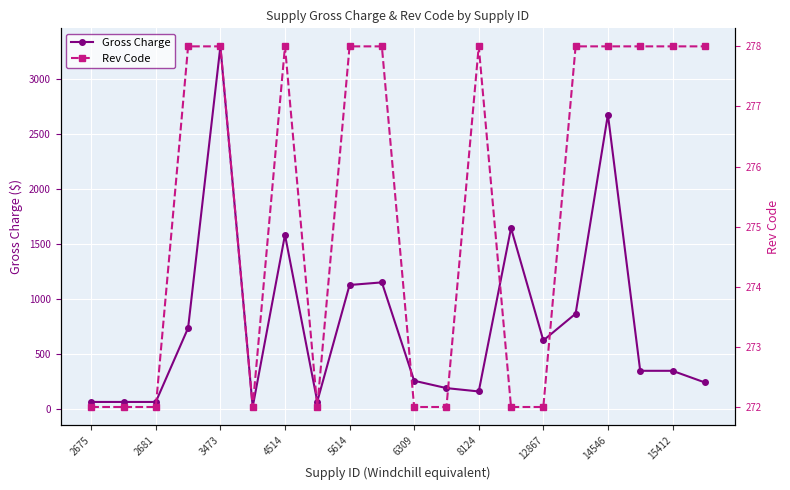

True or false: Gross Charge has more than 2 points higher than both neighbors.

True